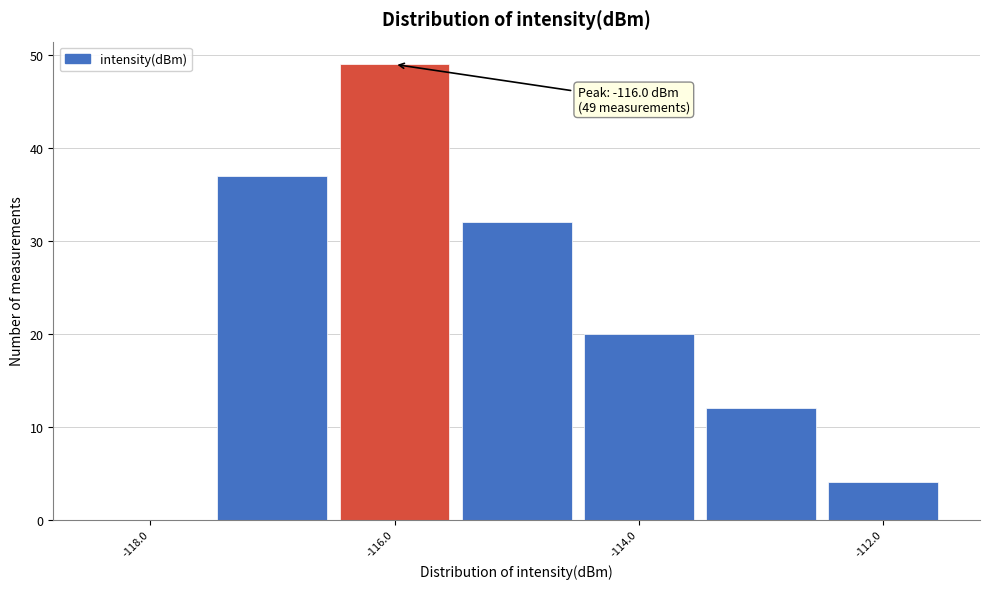

Which range on the x-axis has the tallest bar?

-116.5 to -115.5